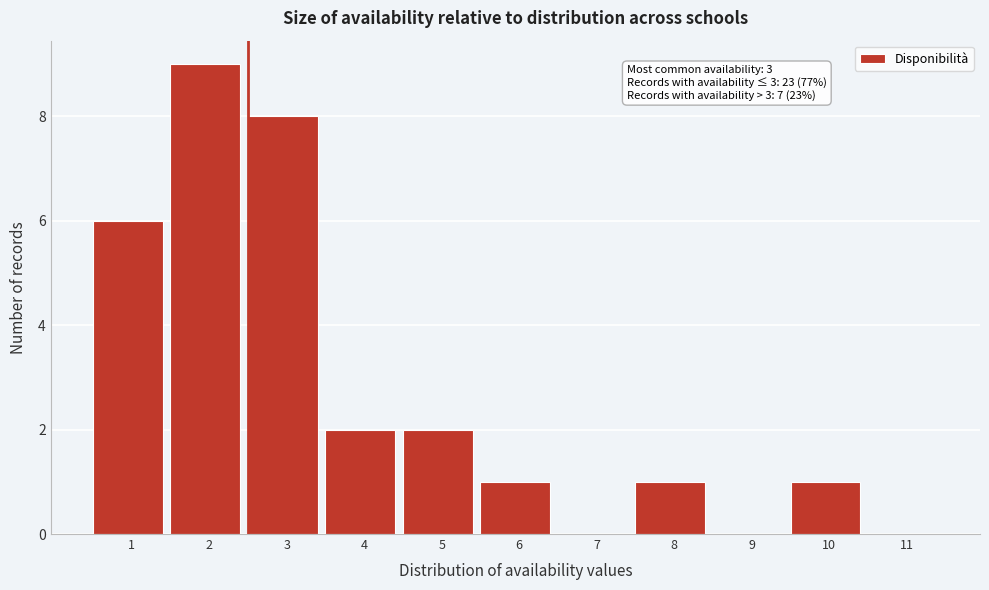

Reading left to right, extract all data points from this chart.

1=6	2=9	3=8	4=2	5=2	6=1	7=0	8=1	9=0	10=1	11=0